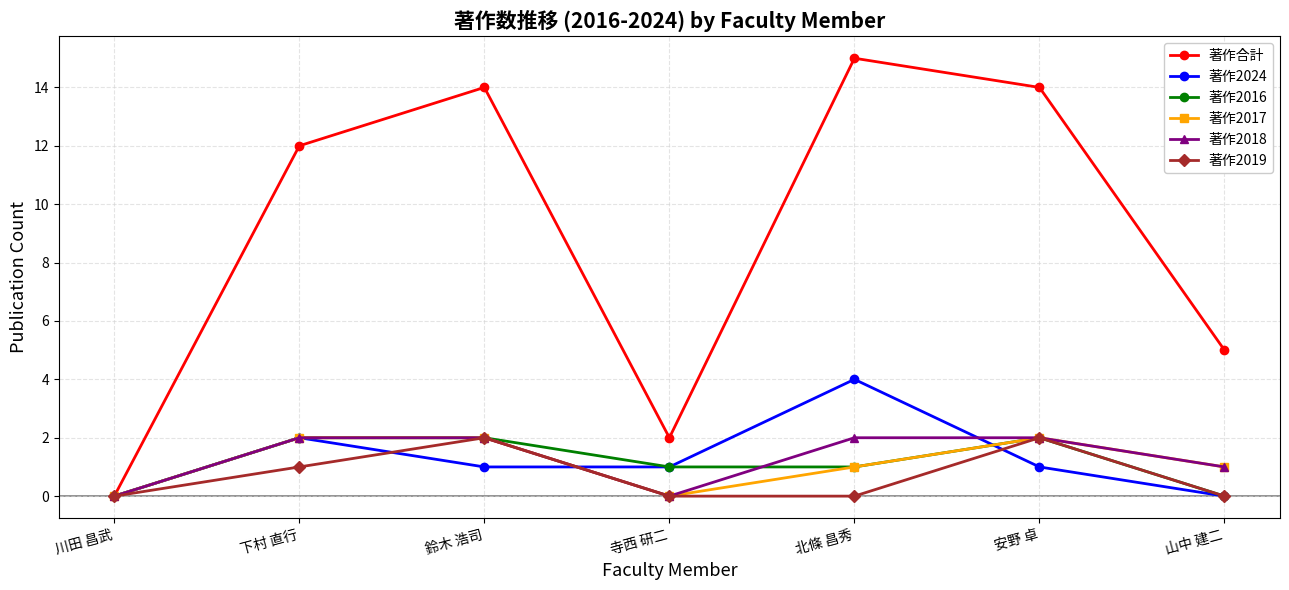

How many lines are shown in the chart?

6